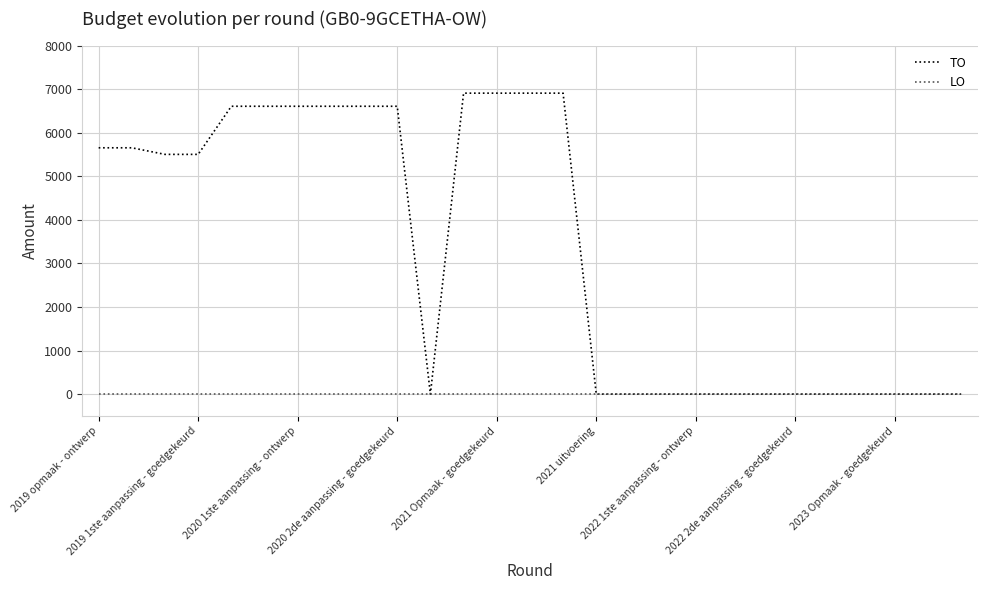

Rank the series by their maximum value, from lowest to highest.

LO, TO